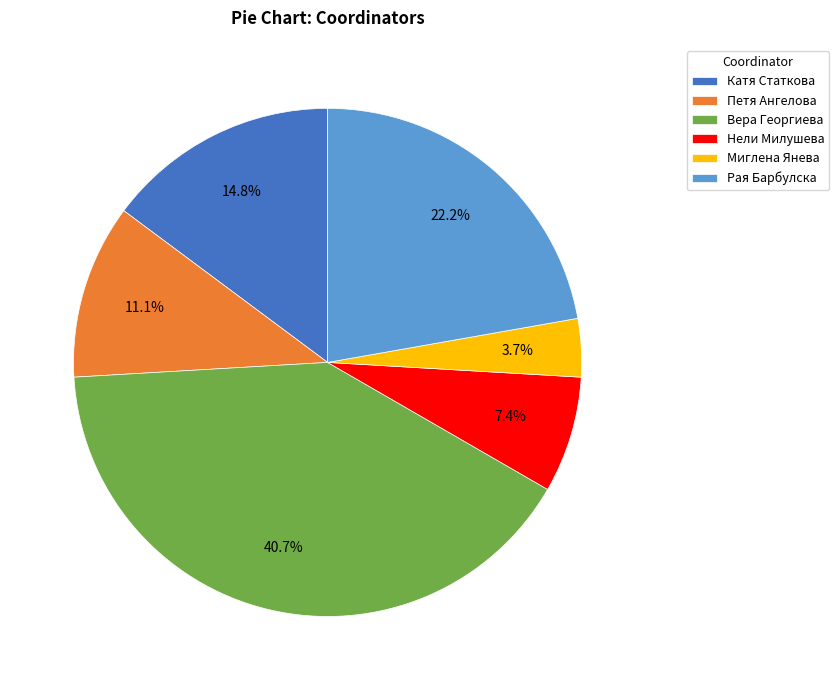

Count the number of slices in the pie.

6